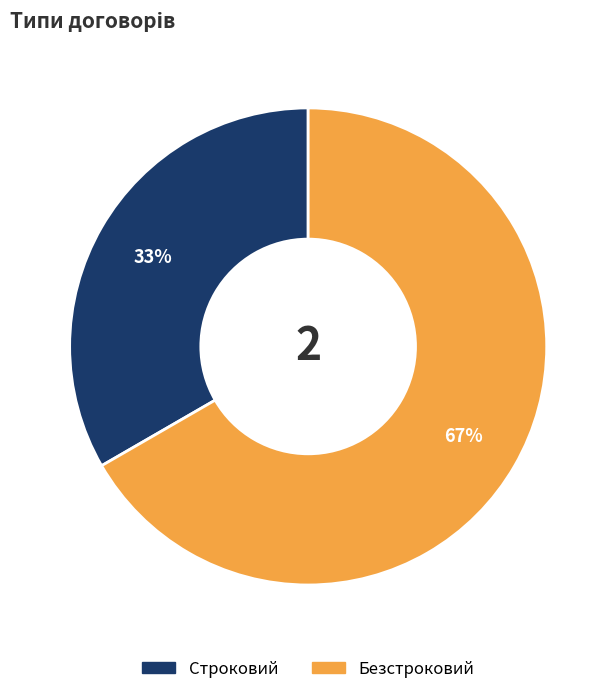

To the nearest percent, what percentage of the pie is Строковий?

33%